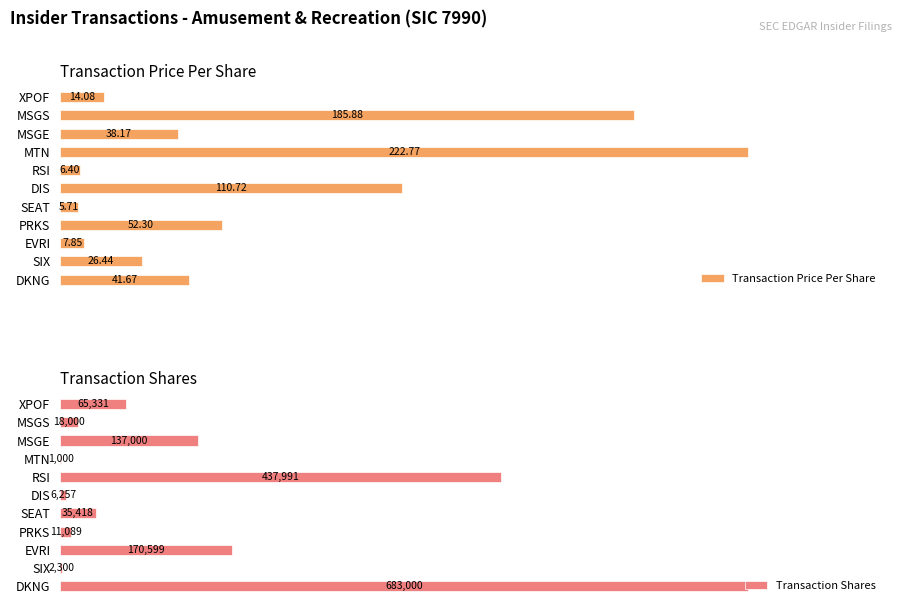

How many bars are there in total?

22